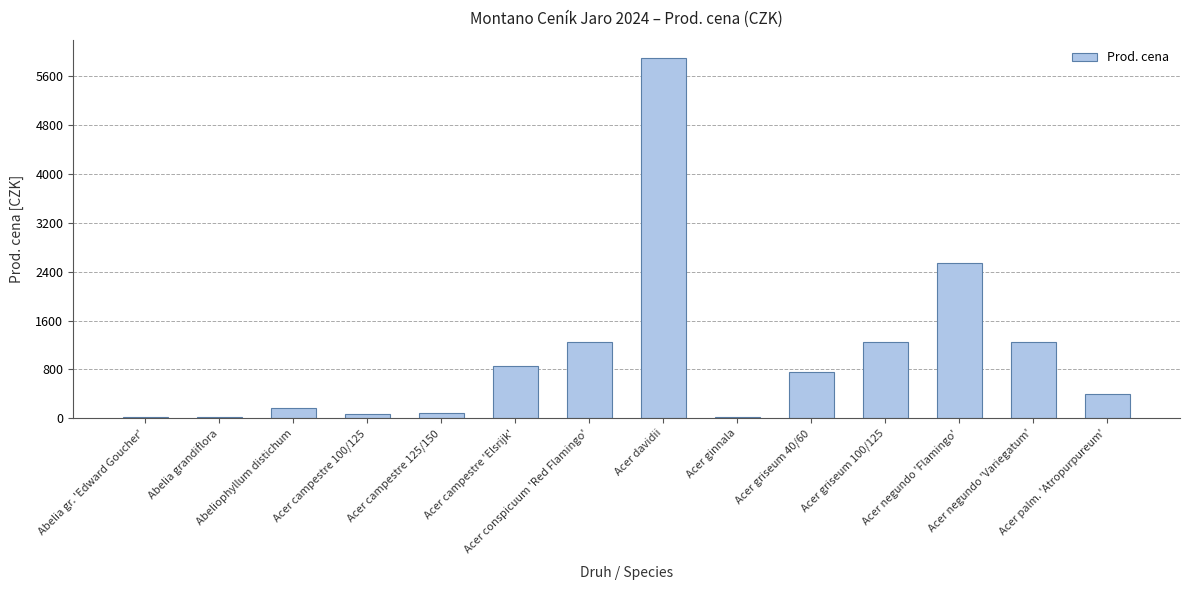

What is the difference between the maximum and second lowest values?

5878